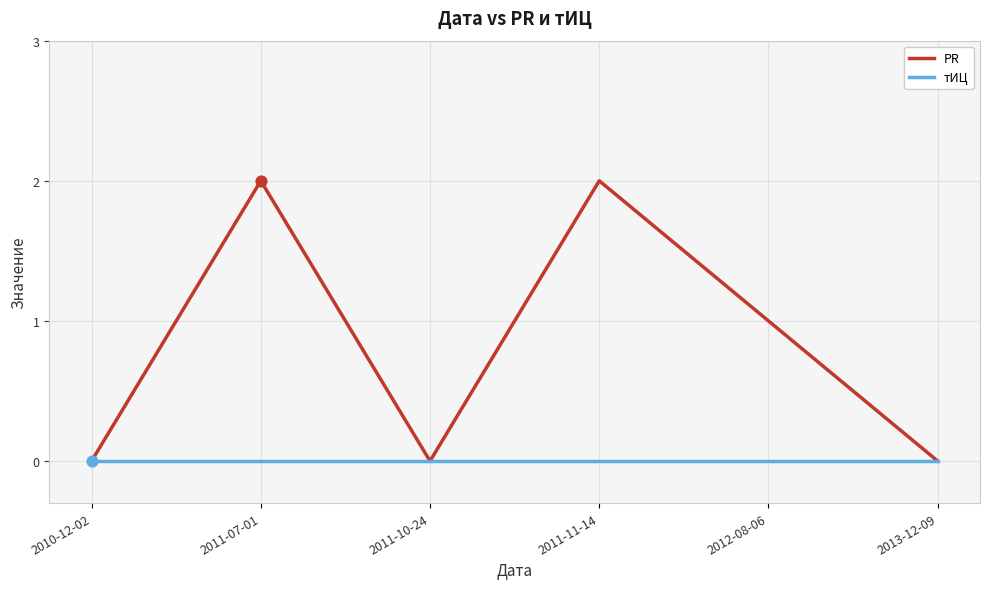

What are all the series names shown in the legend?

PR, тИЦ